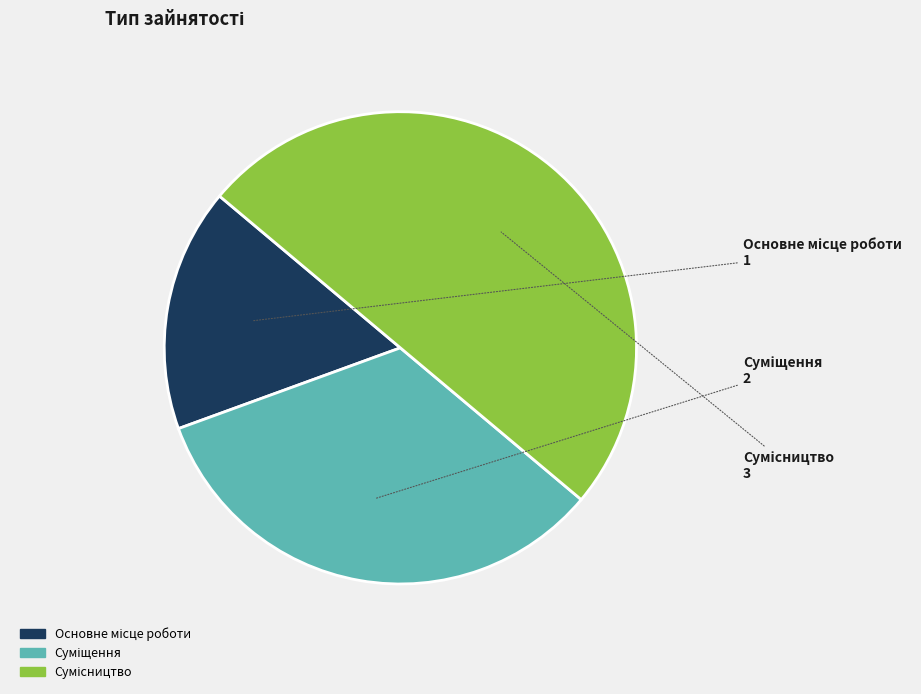

Rank the categories by value from lowest to highest.

Основне місце роботи, Суміщення, Сумісництво